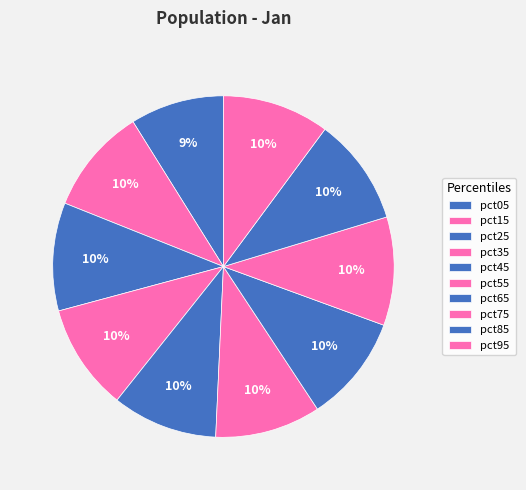

To the nearest percent, what is the difference between the pct25 and pct05 slice percentages?

1%